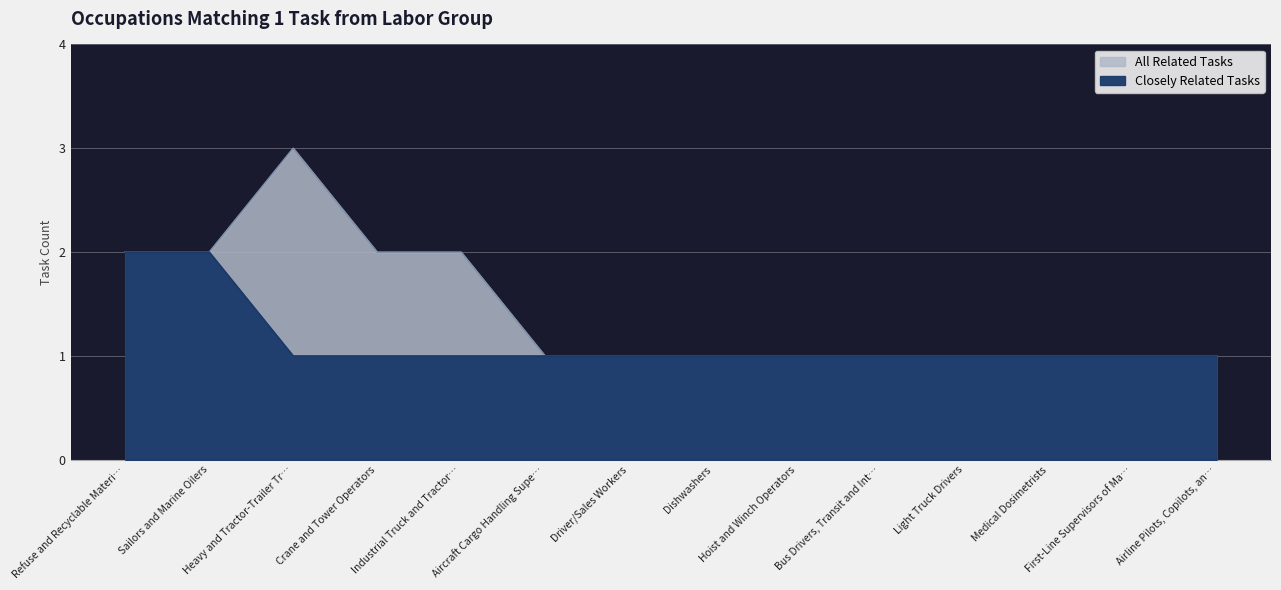

Rank the categories by All Related Tasks value from lowest to highest.

Aircraft Cargo Handling Supe…, Driver/Sales Workers, Dishwashers, Hoist and Winch Operators, Bus Drivers, Transit and Int…, Light Truck Drivers, Medical Dosimetrists, First-Line Supervisors of Ma…, Airline Pilots, Copilots, an…, Refuse and Recyclable Materi…, Sailors and Marine Oilers, Crane and Tower Operators, Industrial Truck and Tractor…, Heavy and Tractor-Trailer Tr…